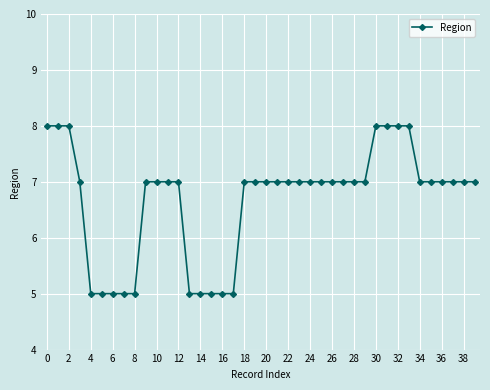

What is the smallest value displayed?

5